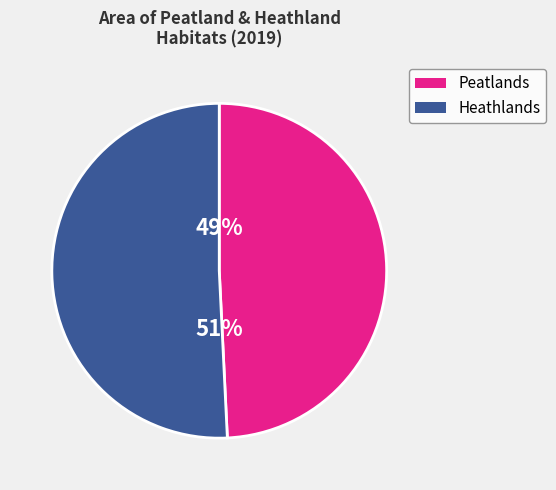

Count the number of slices in the pie.

2